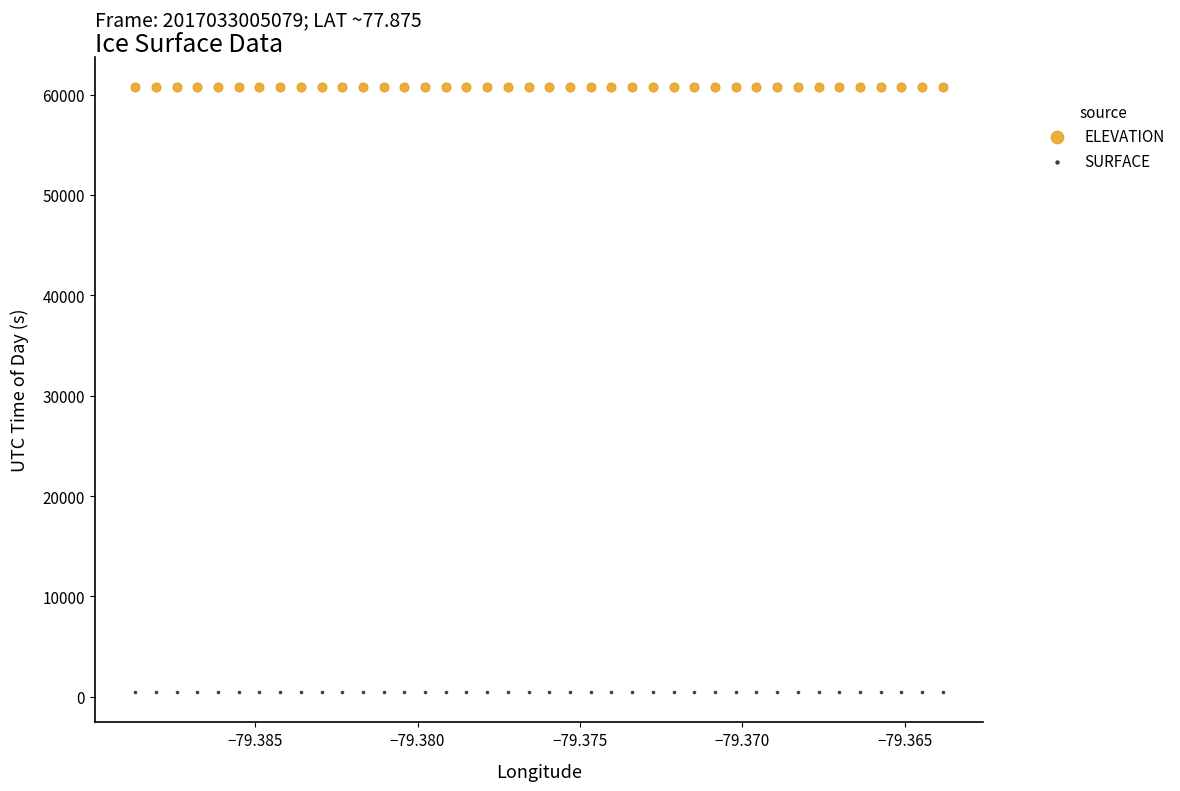

Which series contains the lowest Y value?

SURFACE